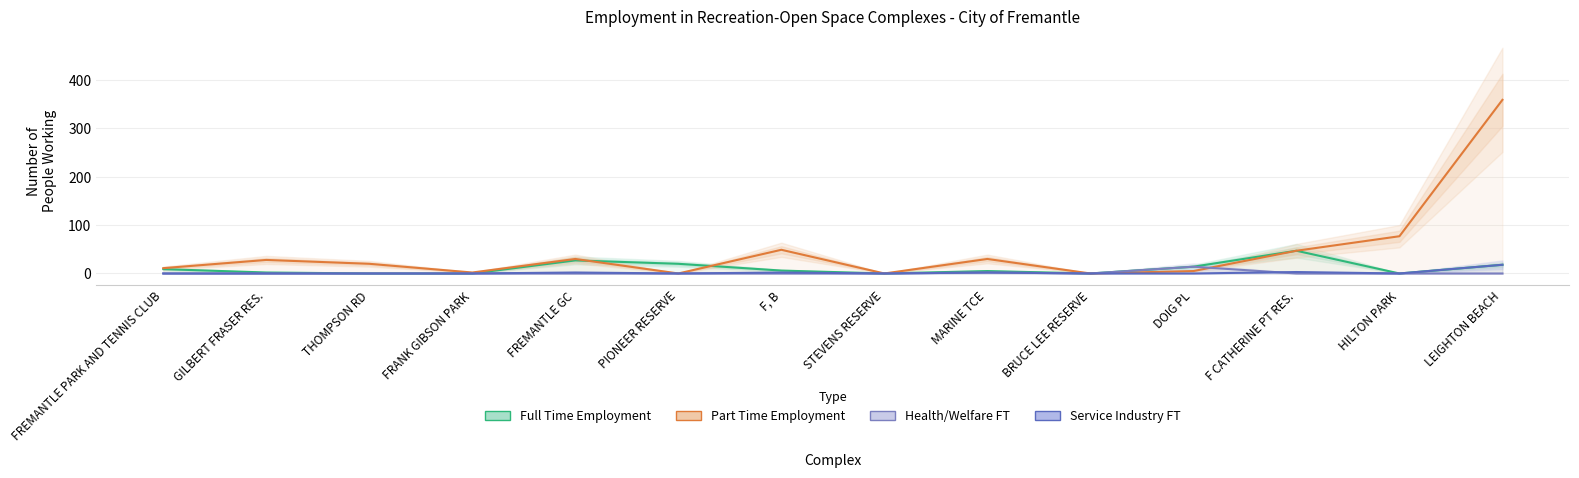

What value does the Part Time Employment series have at THOMPSON RD?

20